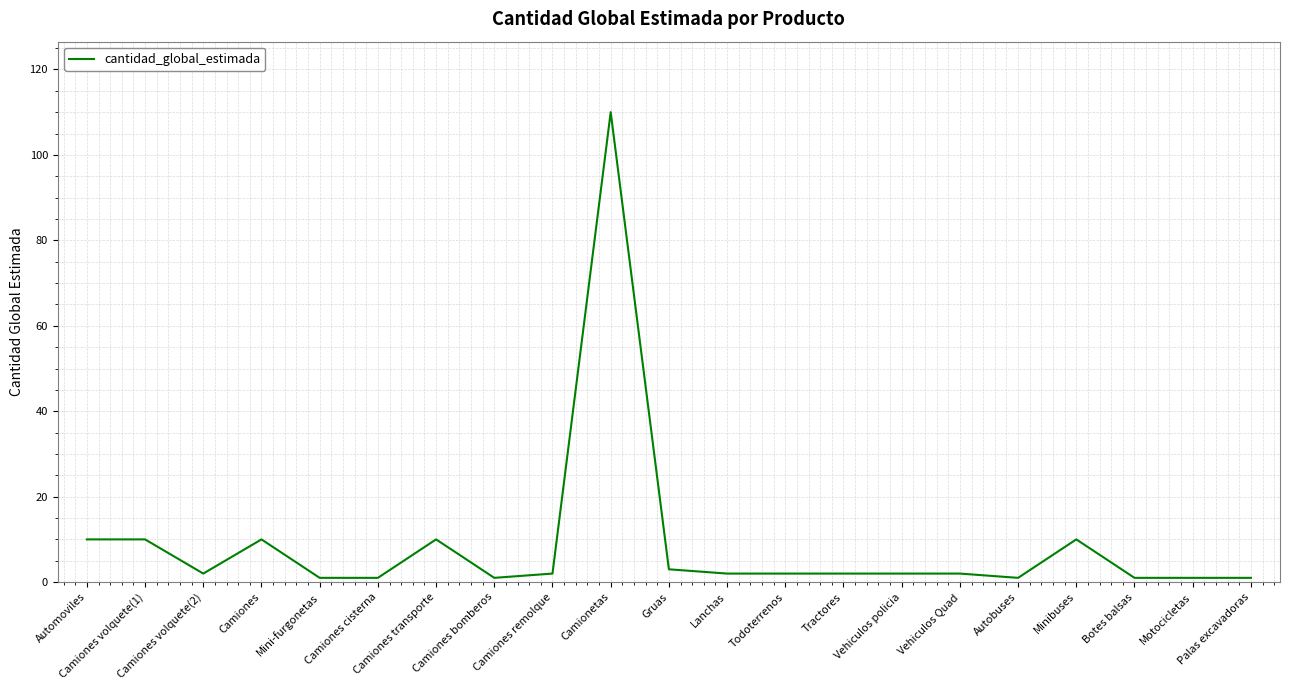

What is the change in value from Automoviles to Palas excavadoras?

-9